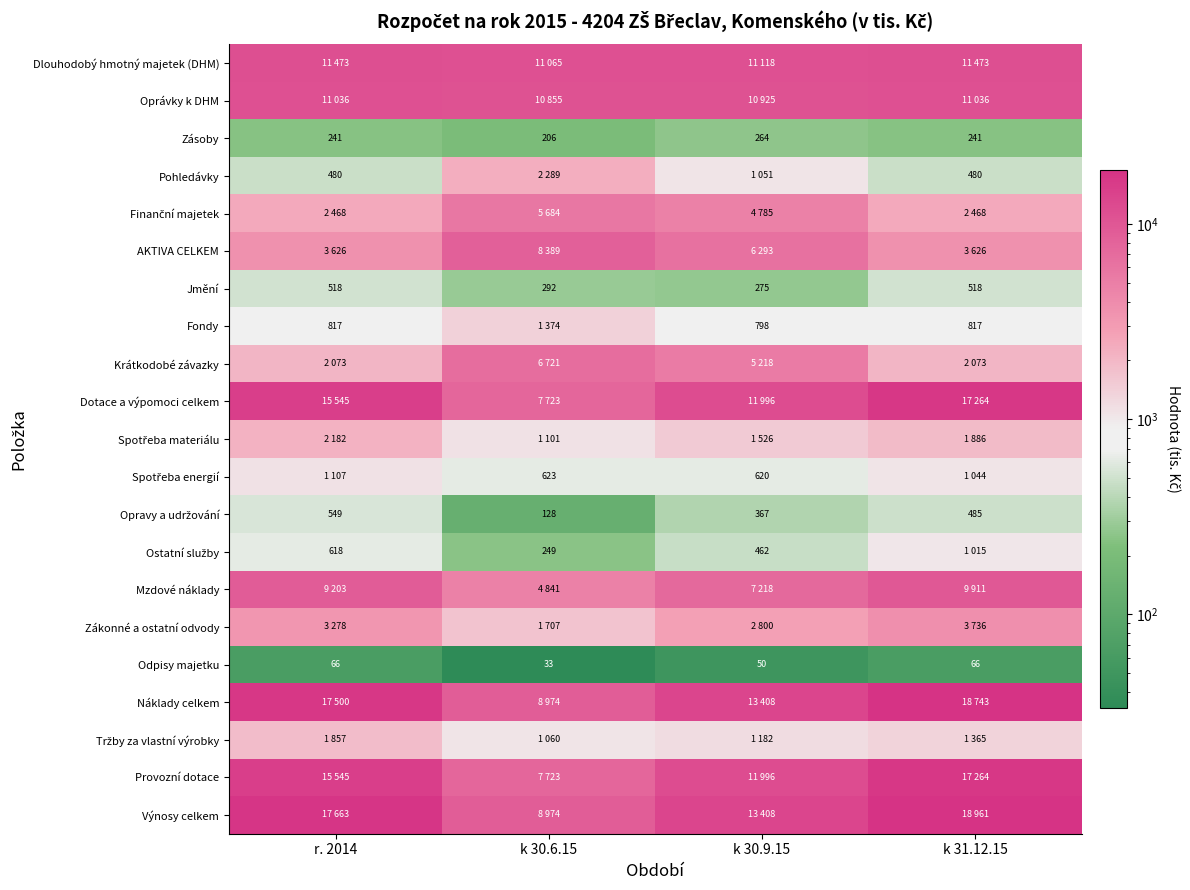

Between r. 2014 and k 30.6.15, which is larger?

r. 2014